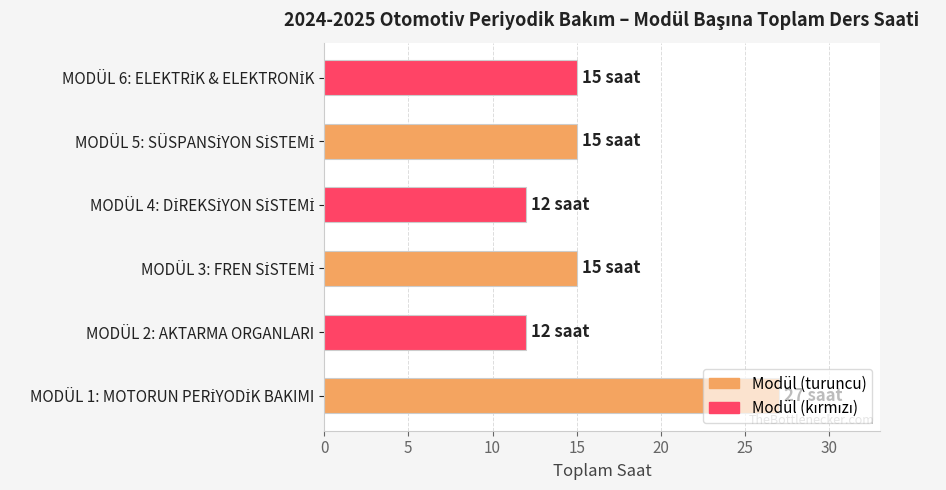

Is it true that the value at MODÜL 2: AKTARMA ORGANLARI is 18?

False